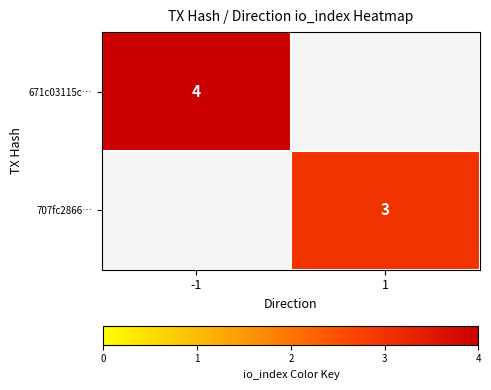

Is the value of 707fc2866… at 1 greater than the value of 671c03115c… at -1?

No